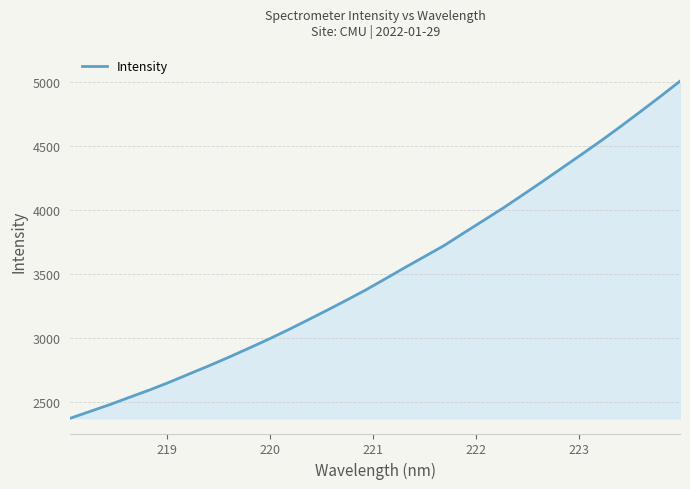

What is the greatest value displayed?

5006.9